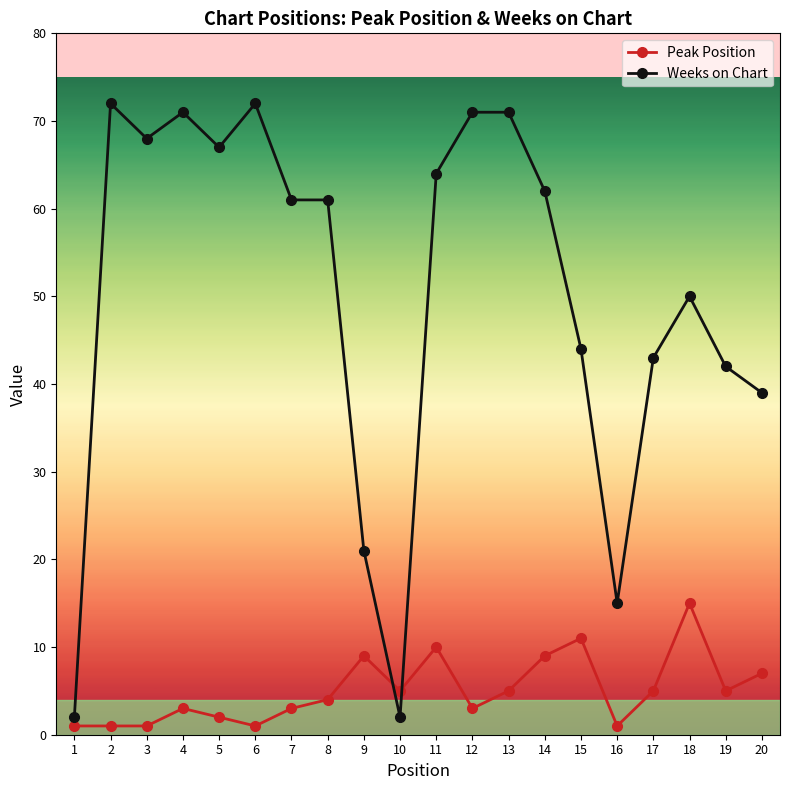

What is the approximate value of Weeks on Chart at 2, to the nearest 10?

70